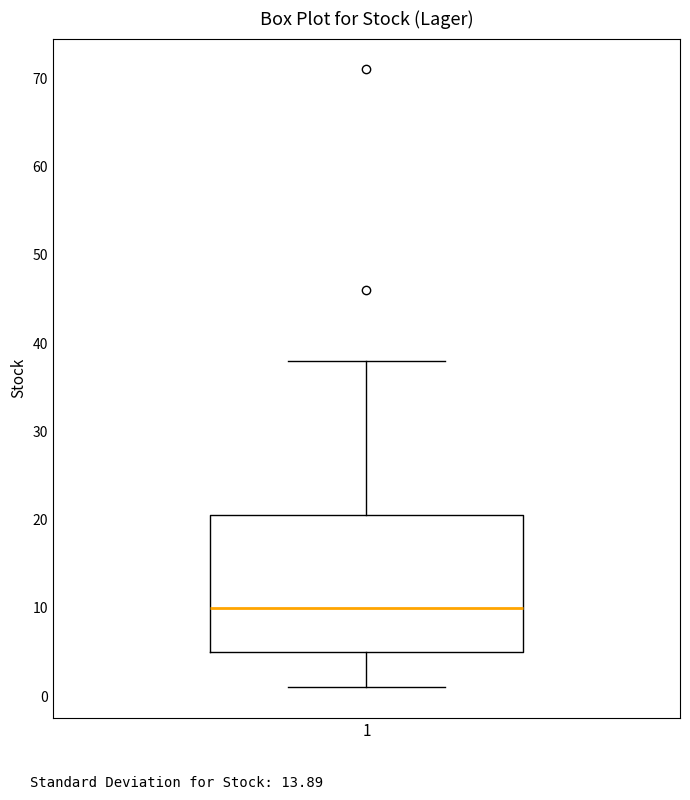

Where does the lower whisker of the box at x = 1 end on the y-axis? The values are not printed on the chart, so give them approximately, as read against the axis.

1